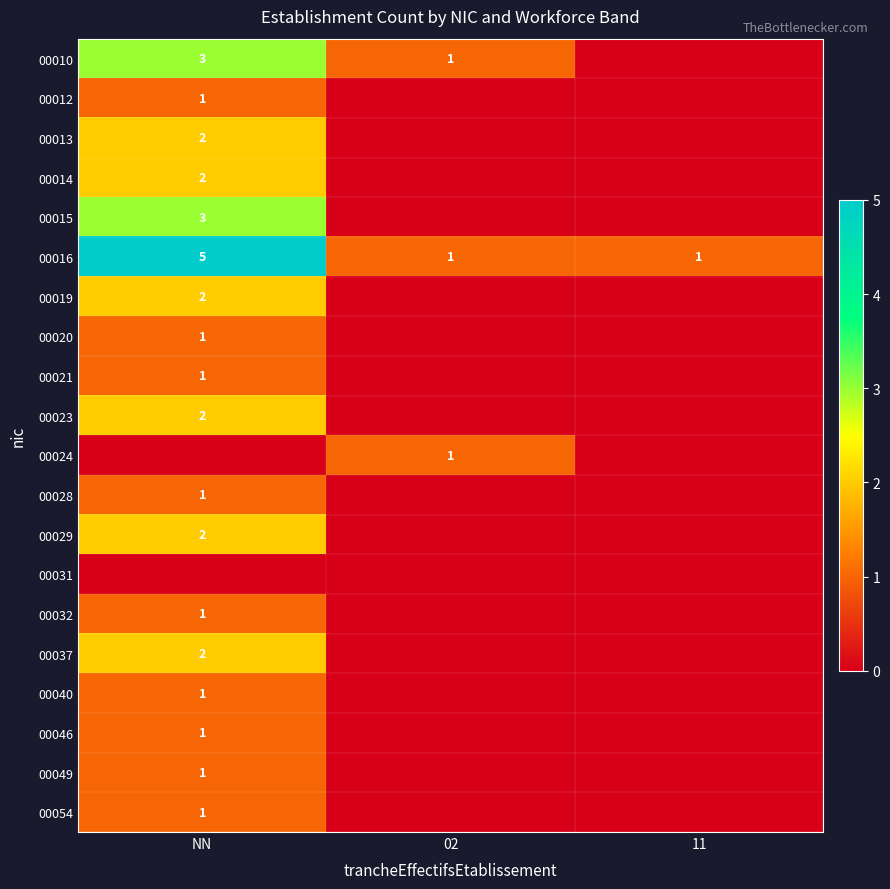

Is it true that 00013 equals 2 at NN?

True